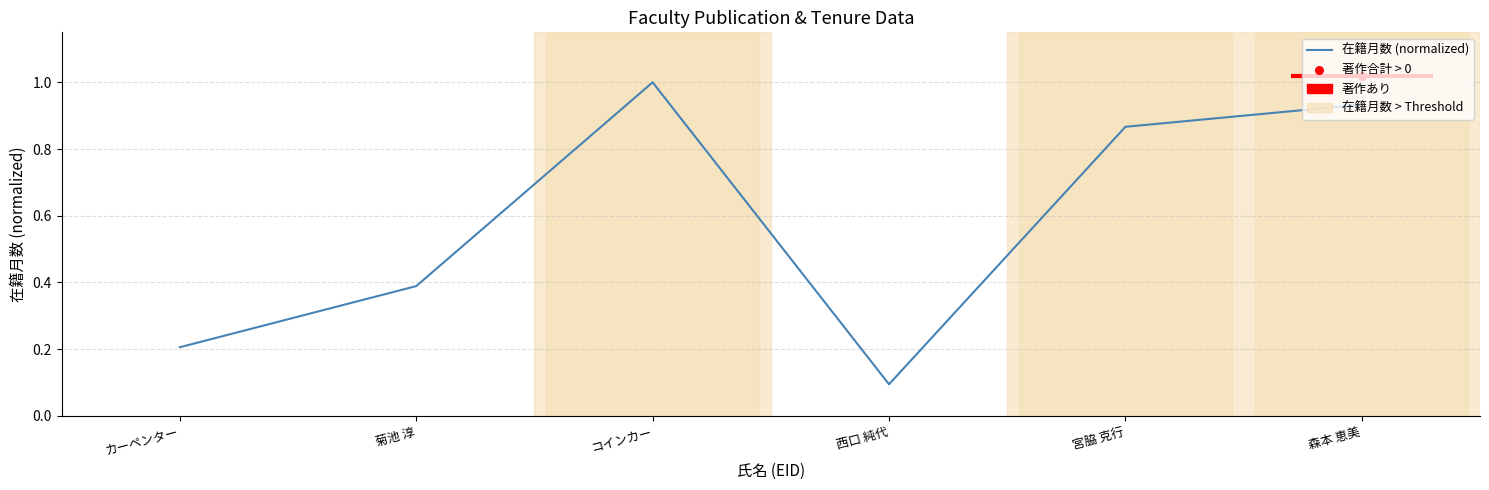

What is the change in value from カーペンター to 森本 恵美?

+0.7